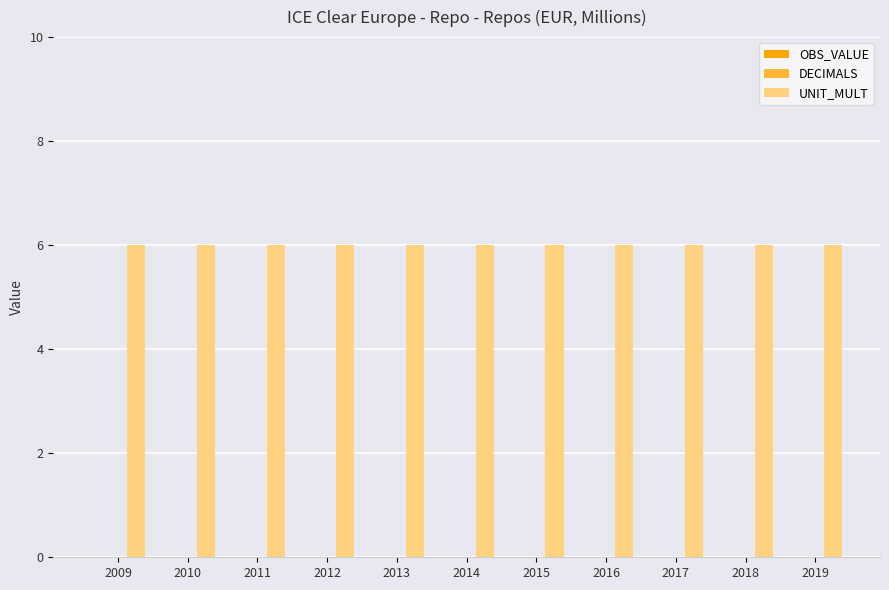

Between 2013 and 2019, which is larger?

2013